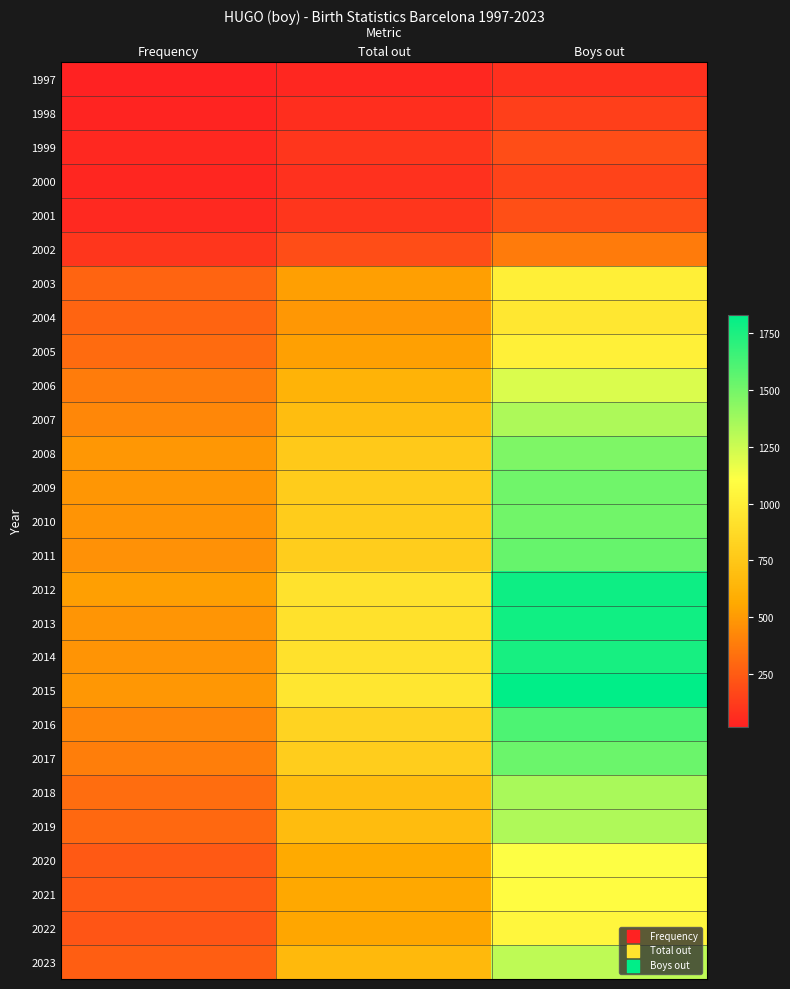

Count the number of data series in this chart.

27